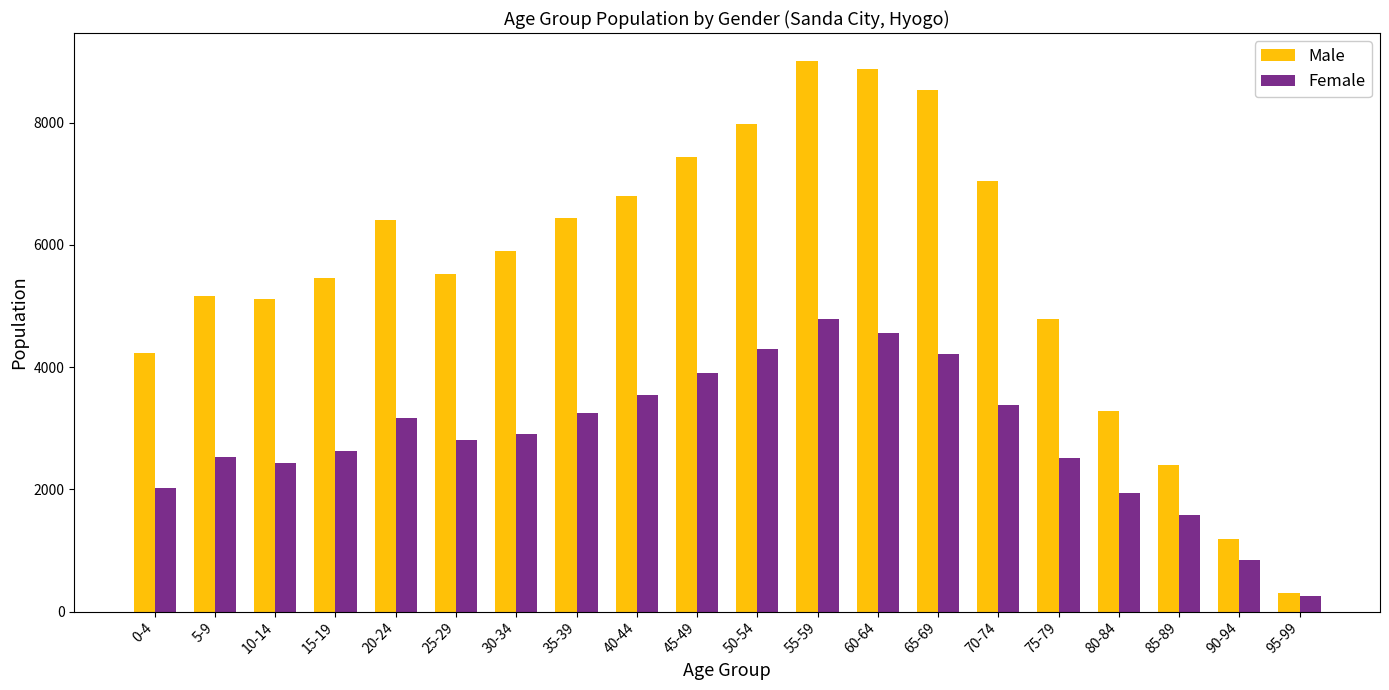

What is the difference between the maximum and minimum values in the Male series?

8715